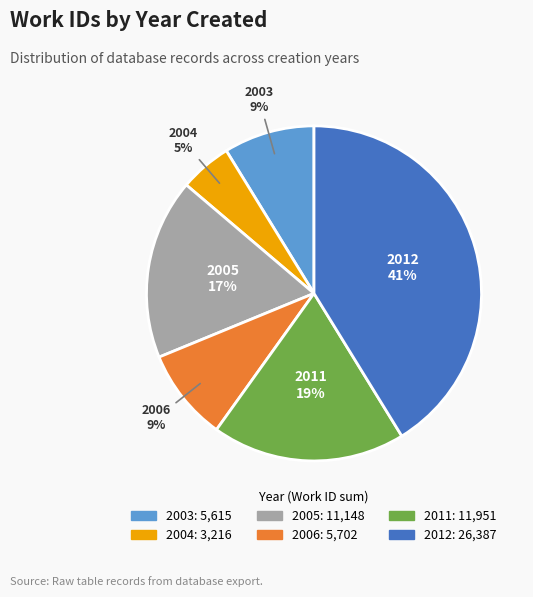

To the nearest percent, what is the average slice percentage?

17%